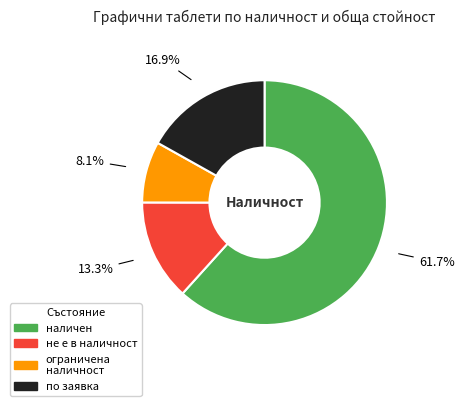

How many segments does this pie chart have?

4